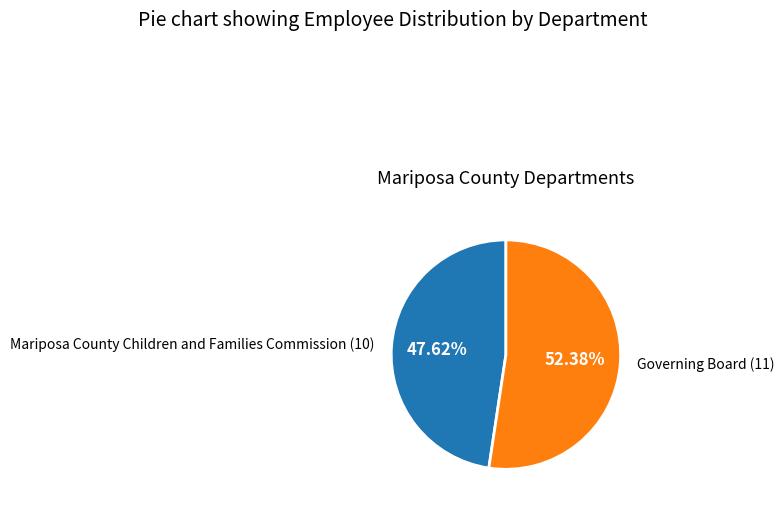

What percentage is the Governing Board slice, to the nearest percent?

52%